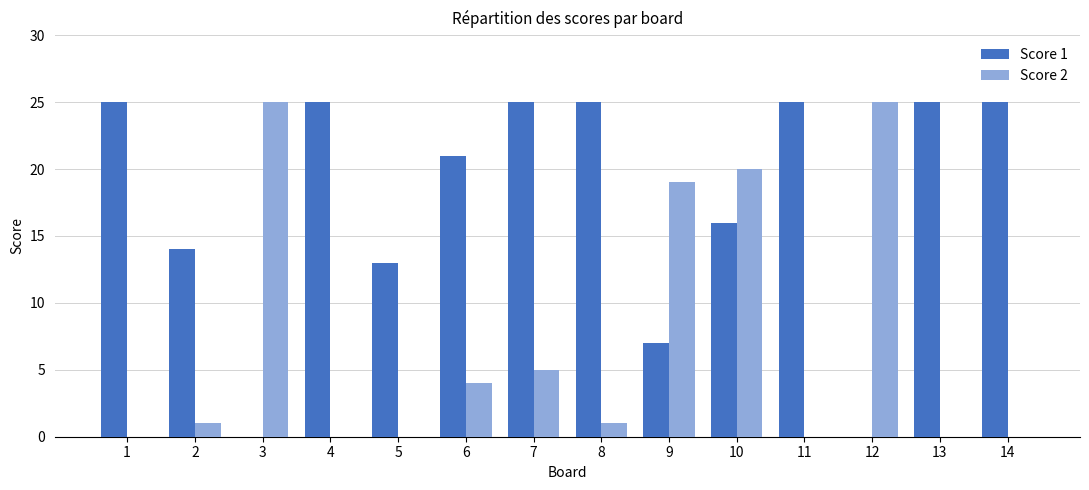

How many data points does each series have?

14